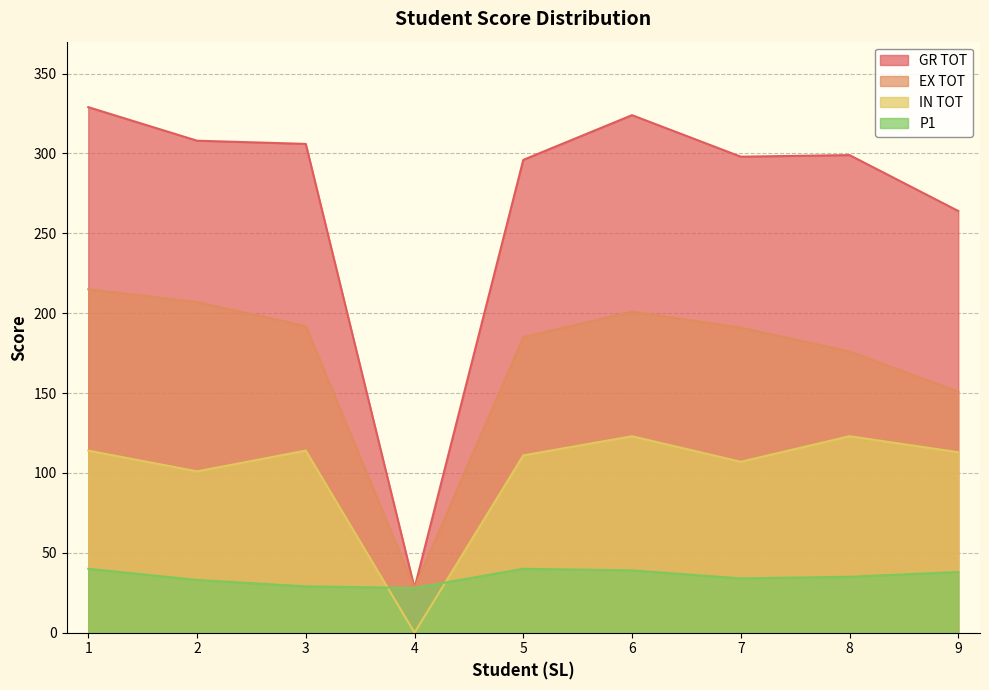

What is the sum of the EX TOT values at 9 and 2?

358